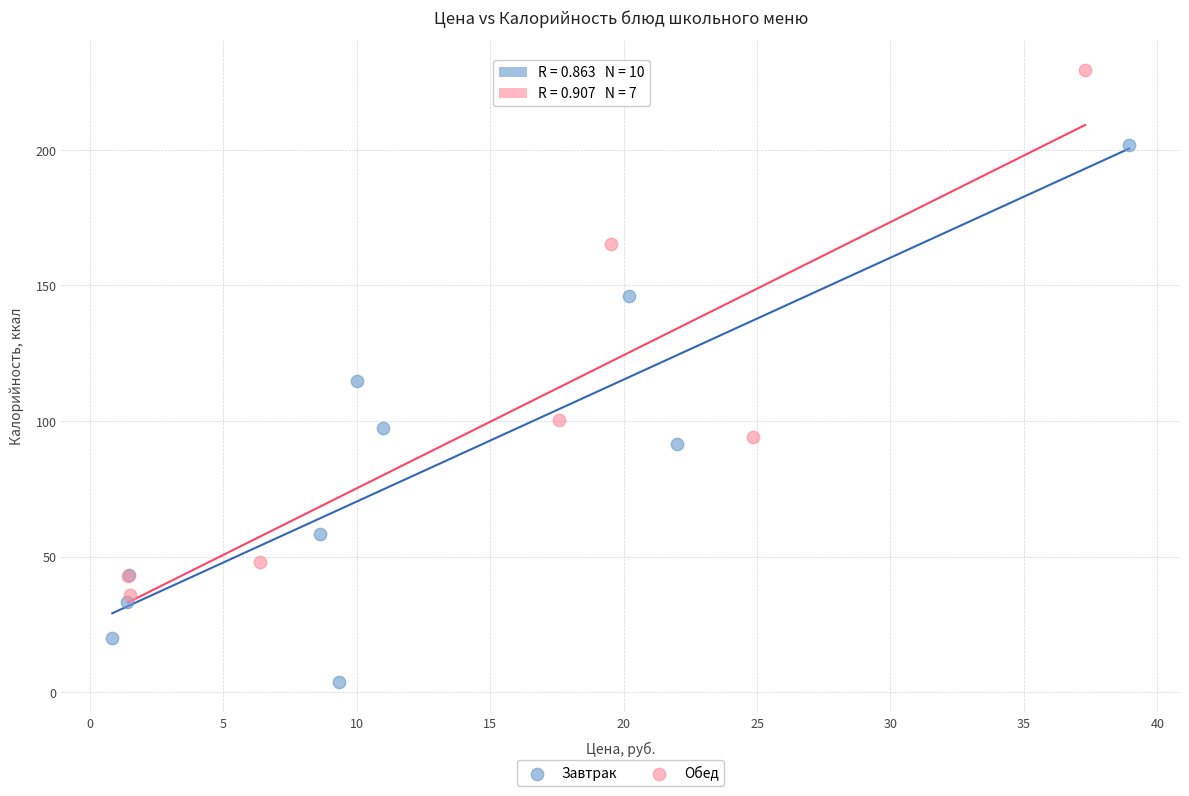

Which series contains the highest Y value?

Обед